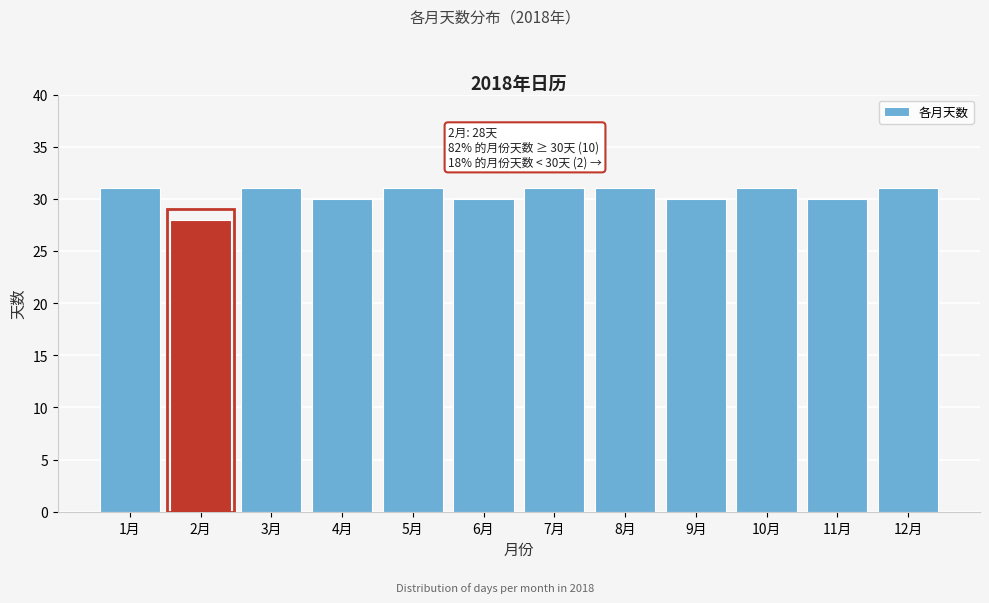

Reading right to left, transcribe all the data shown in this chart.

12月=31	11月=30	10月=31	9月=30	8月=31	7月=31	6月=30	5月=31	4月=30	3月=31	2月=28	1月=31